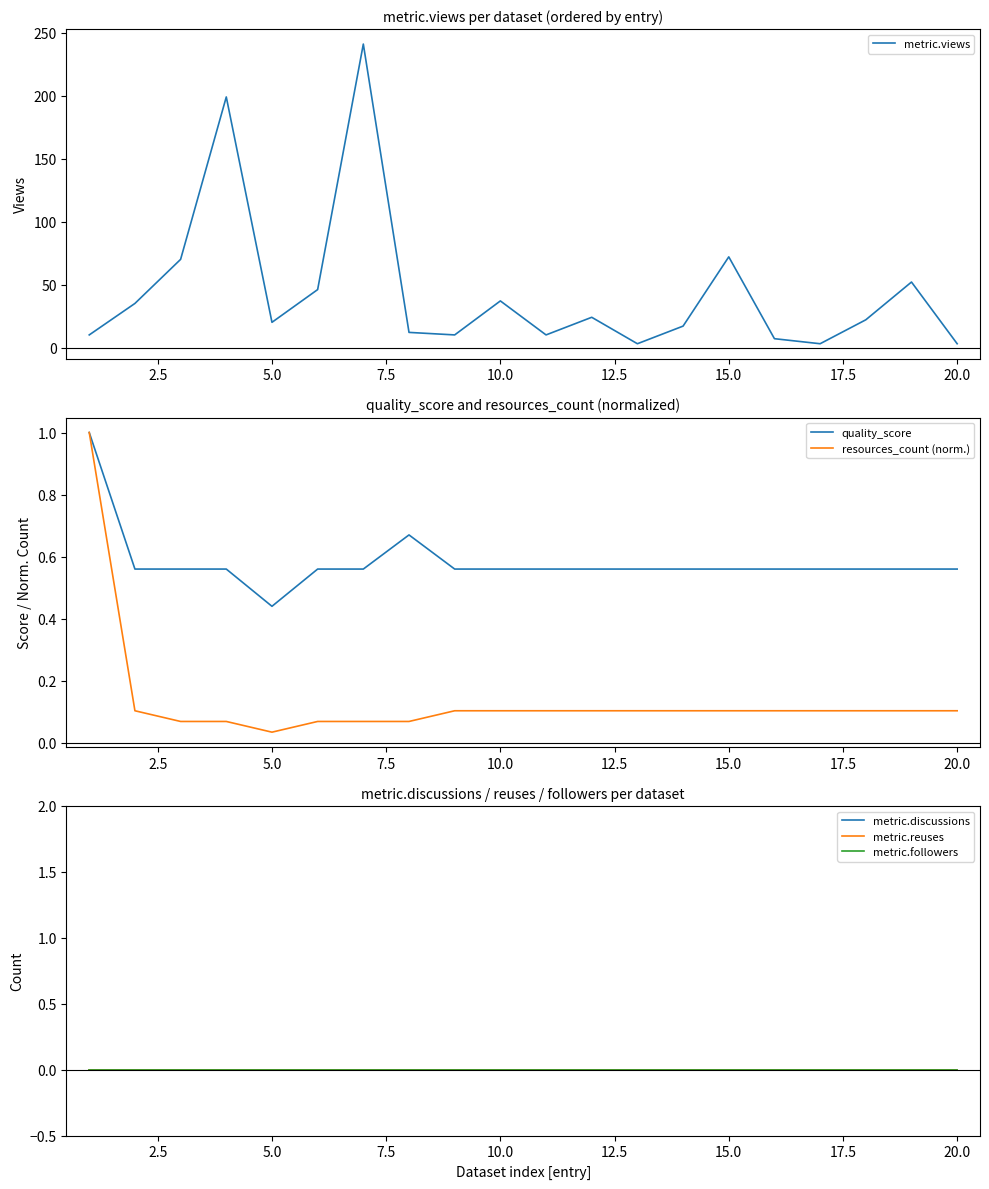

At how many categories does at least one series exceed 127?

2